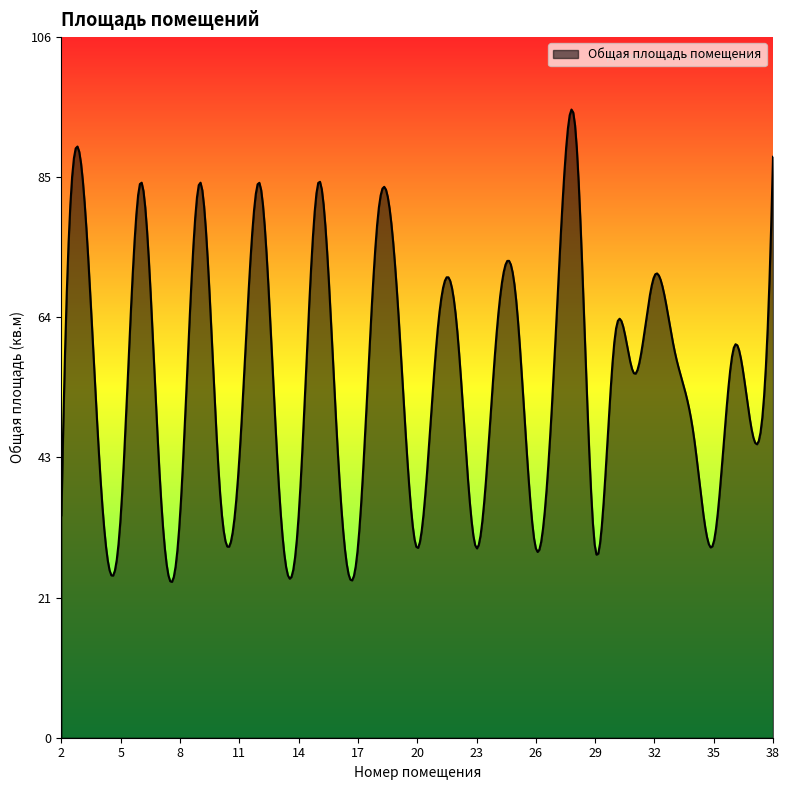

What is the difference between the maximum and minimum values?

71.8